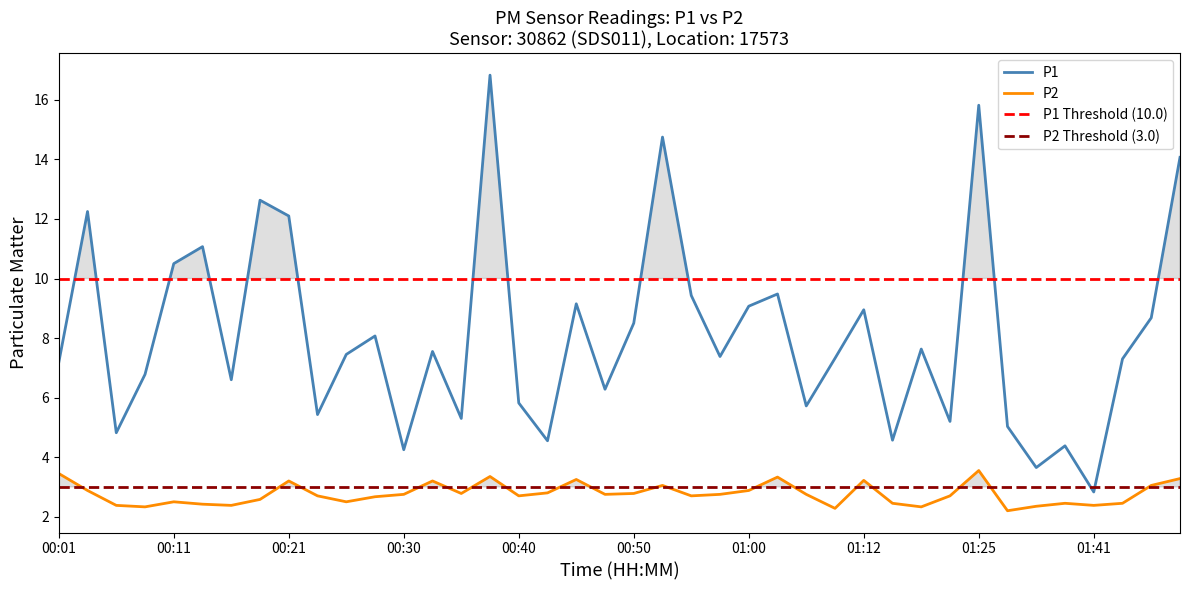

True or false: P2 and P1 intersect in this chart.

False